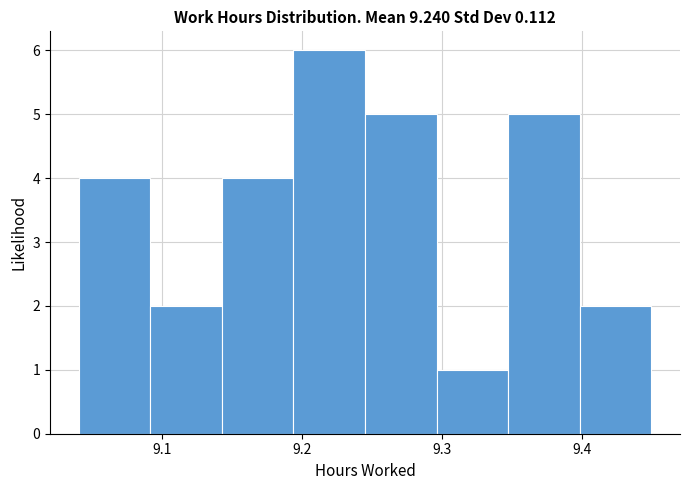

Reading left to right, list every bar in this chart as the range it spans on the x-axis followed by its height. Neither the bar edges nor the heights are printed on the chart, so give them approximately, as read against the axes.

9.04 to 9.09: 4
9.09 to 9.14: 2
9.14 to 9.19: 4
9.19 to 9.25: 6
9.25 to 9.30: 5
9.30 to 9.35: 1
9.35 to 9.40: 5
9.40 to 9.45: 2